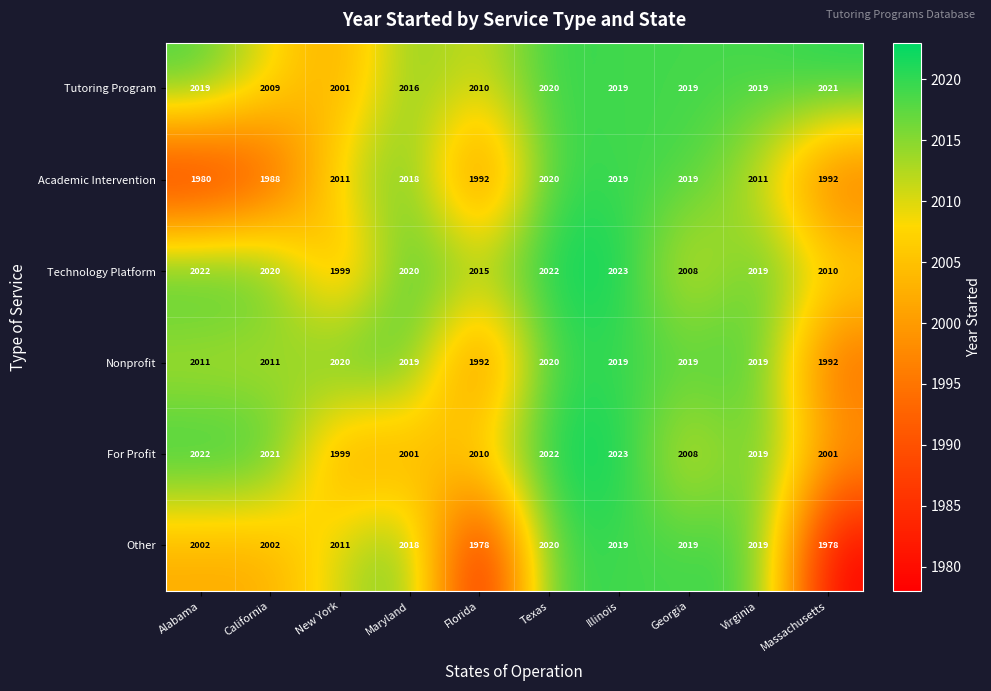

What is the minimum value shown in the chart?

1978